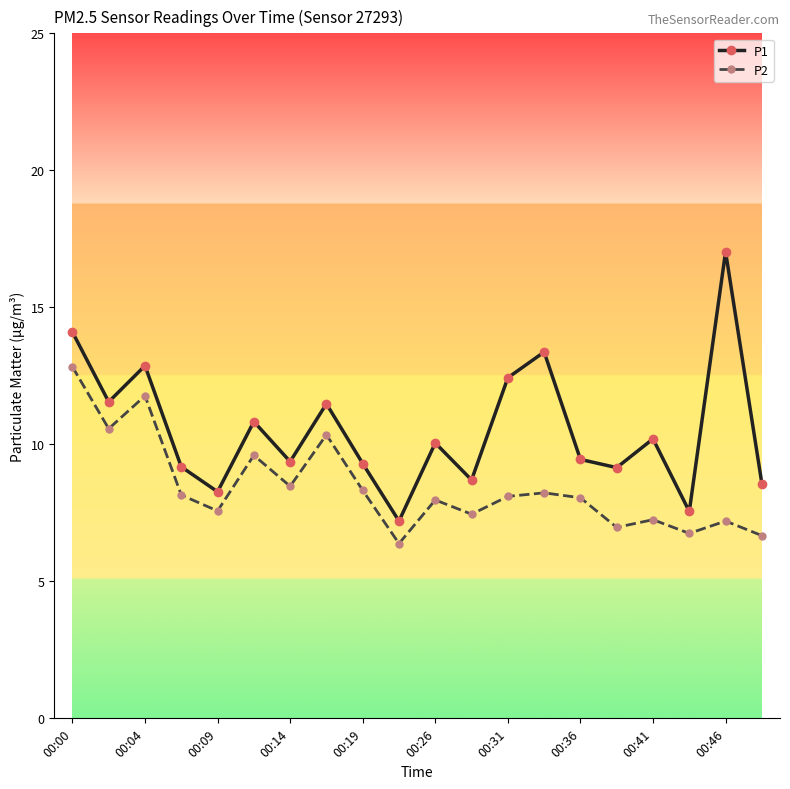

List the series in order of their peak value, lowest first.

P2, P1